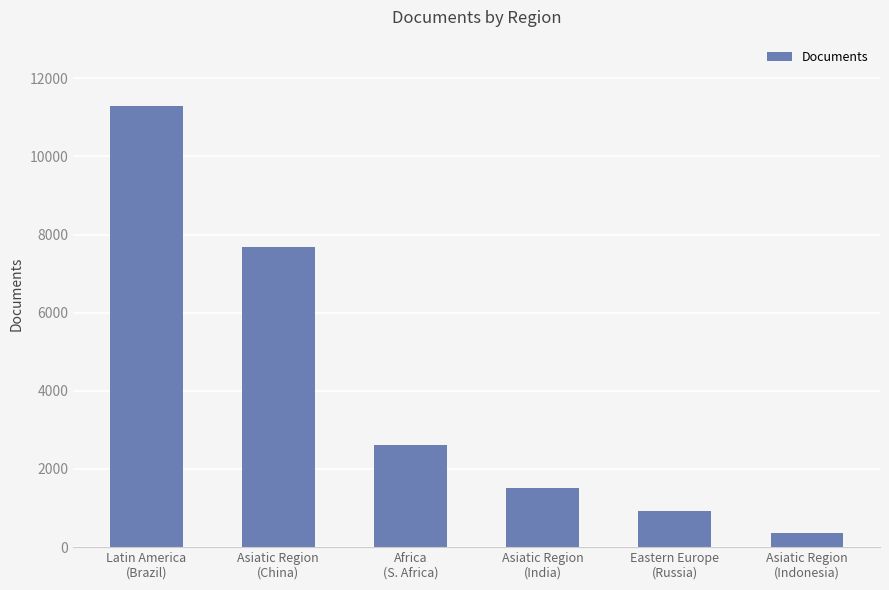

What is the difference between the maximum and minimum values?

10939